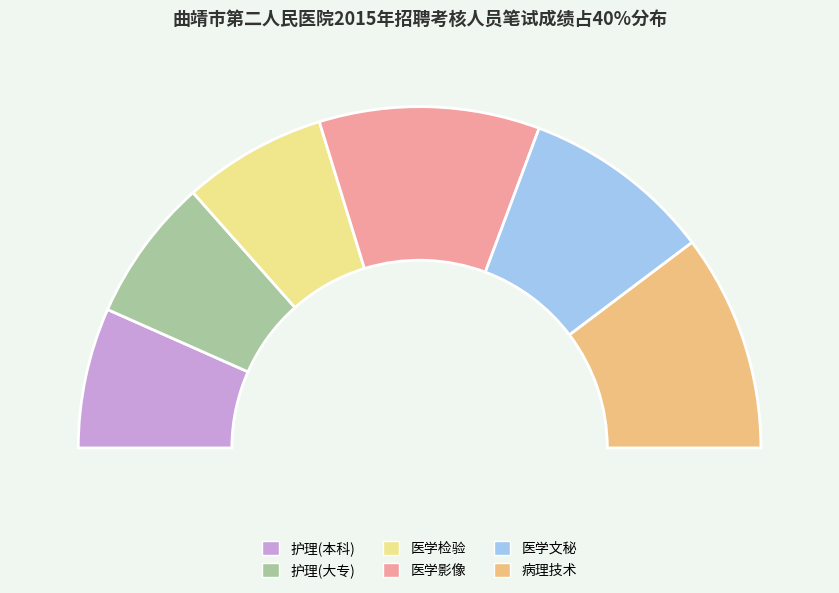

Which category has the smallest portion of the pie?

护理(本科)